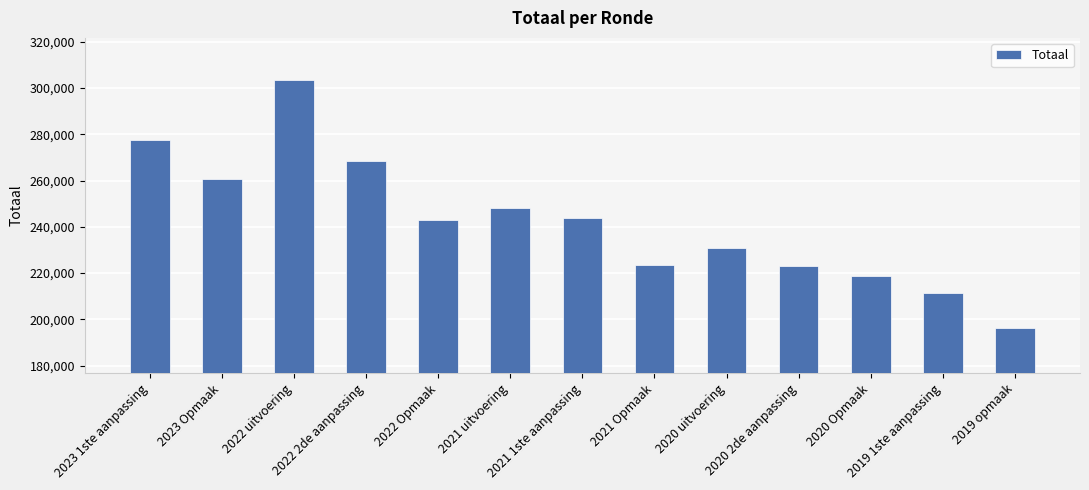

True or false: the data shows 248325 at 2021 uitvoering.

True